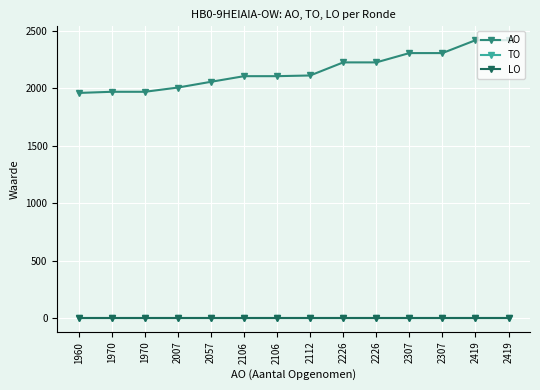

How many lines are shown in the chart?

3